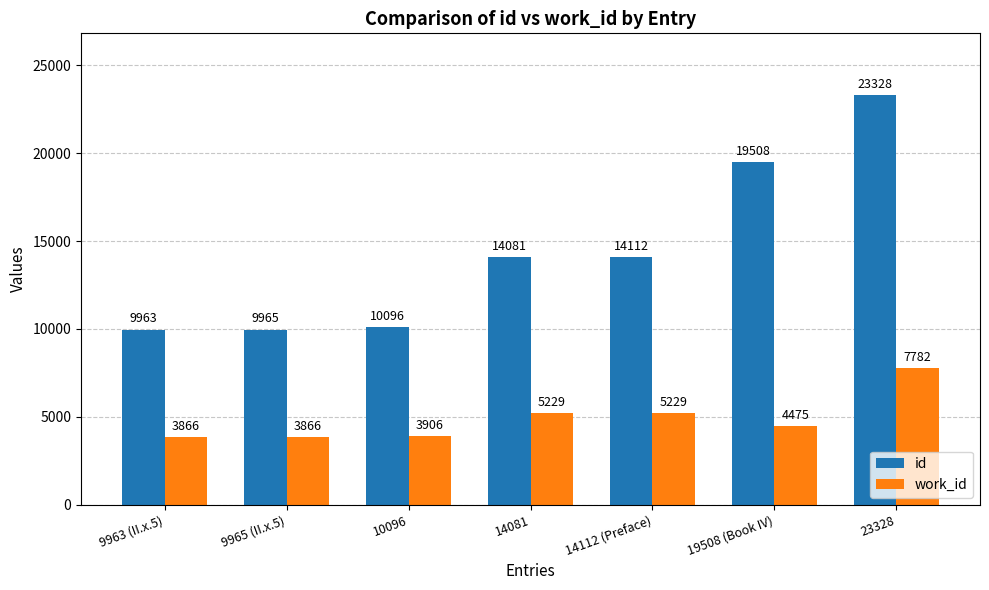

What is the difference between the work_id values at 10096 and 14081?

1323